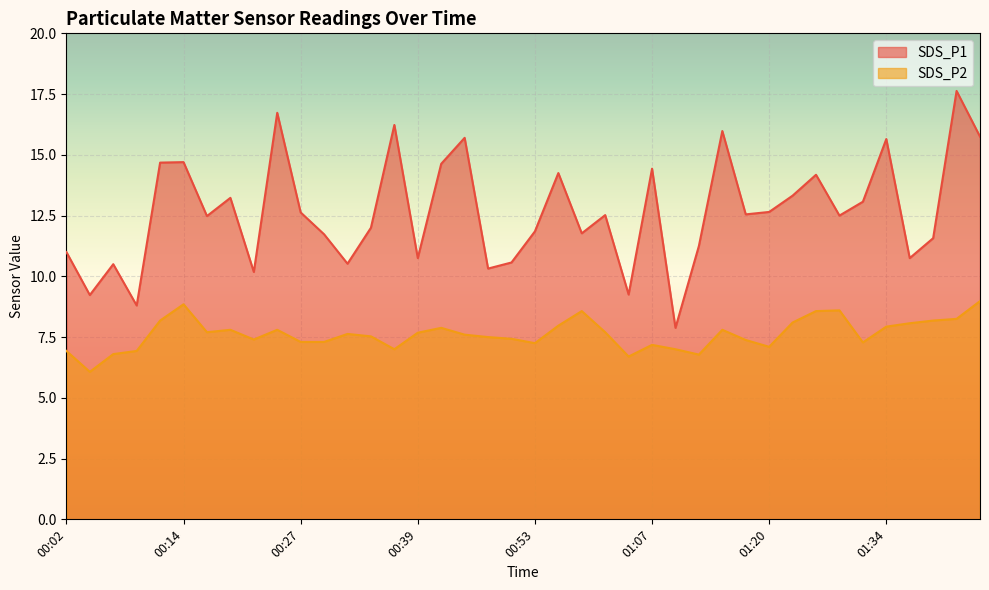

Rank the series by their maximum value, from lowest to highest.

SDS_P2, SDS_P1